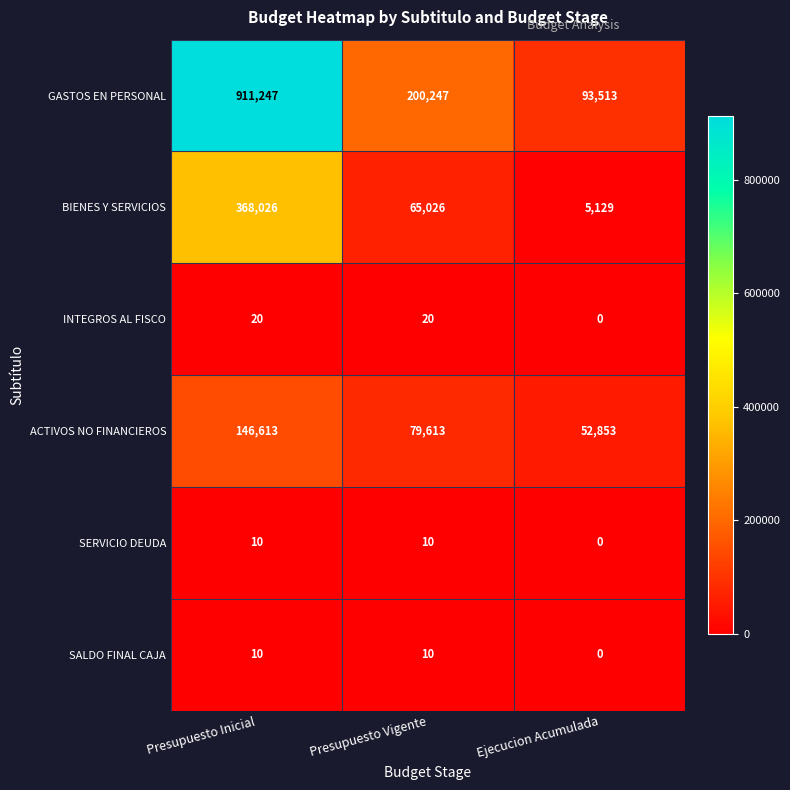

Reading left to right, transcribe all the data shown in this chart.

GASTOS EN PERSONAL: 911247	200247	93513
BIENES Y SERVICIOS: 368026	65026	5129
INTEGROS AL FISCO: 20	20	0
ACTIVOS NO FINANCIEROS: 146613	79613	52853
SERVICIO DEUDA: 10	10	0
SALDO FINAL CAJA: 10	10	0